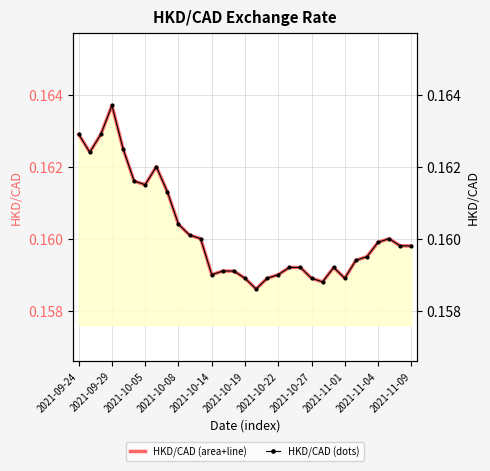

Rank the series at 11 from lowest to highest value.

HKD/CAD (rate), HKD/CAD (dots)